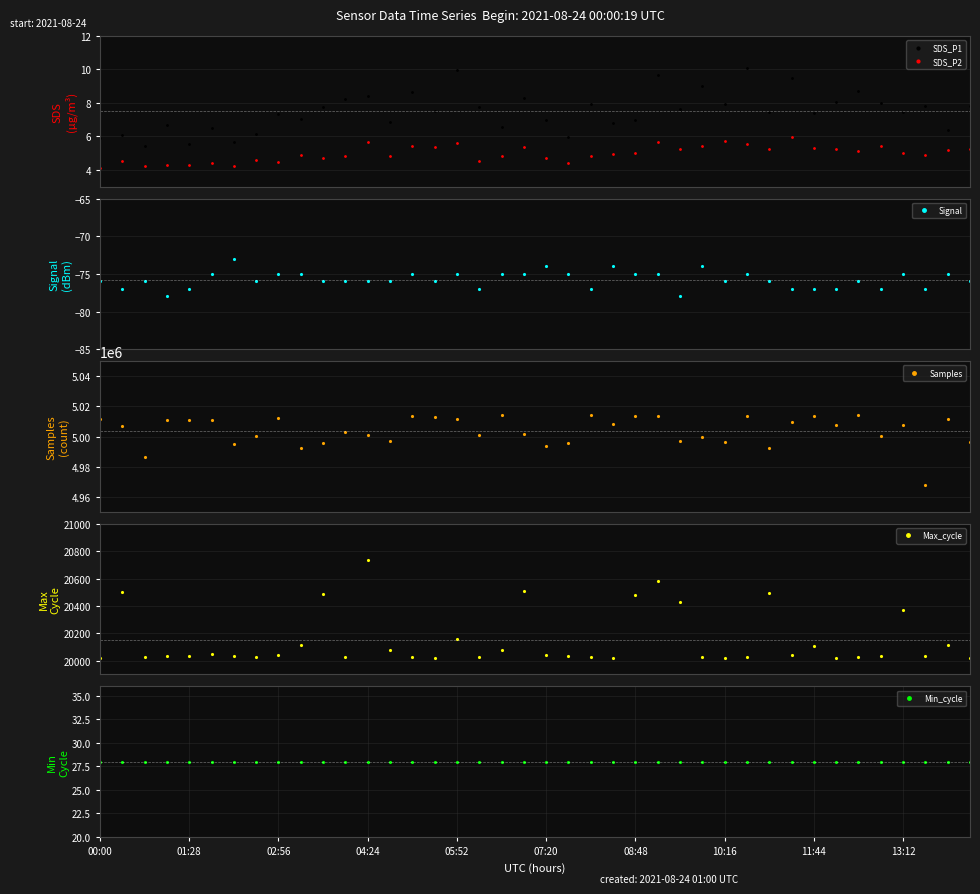

True or false: SDS_P1 and SDS_P2 intersect in this chart.

False